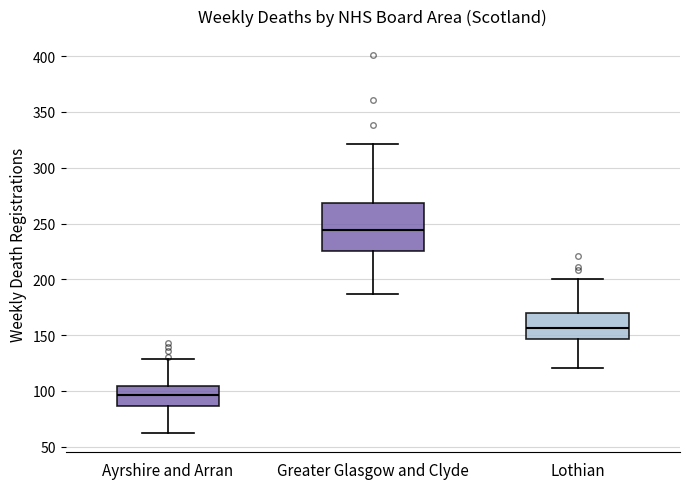

Where does the upper whisker of the box for Lothian end on the y-axis? The values are not printed on the chart, so give them approximately, as read against the axis.

200